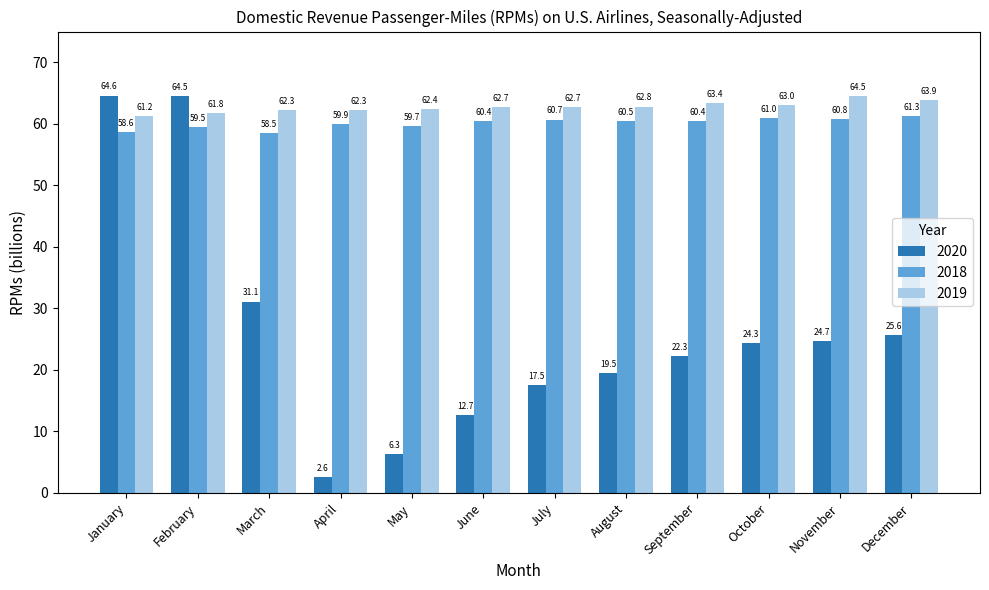

How many categories are shown in the chart?

12